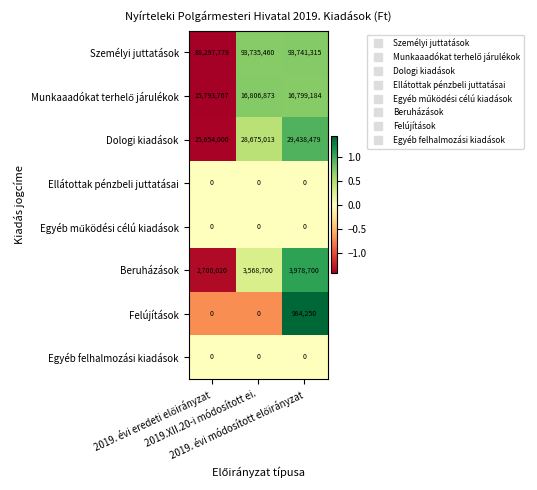

Which series has the widest spread of values?

Személyi juttatások